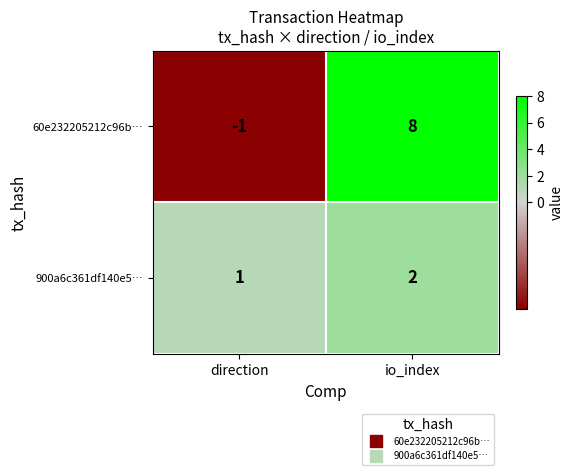

What is the difference between the 60e232205212c96b… values at io_index and direction?

9